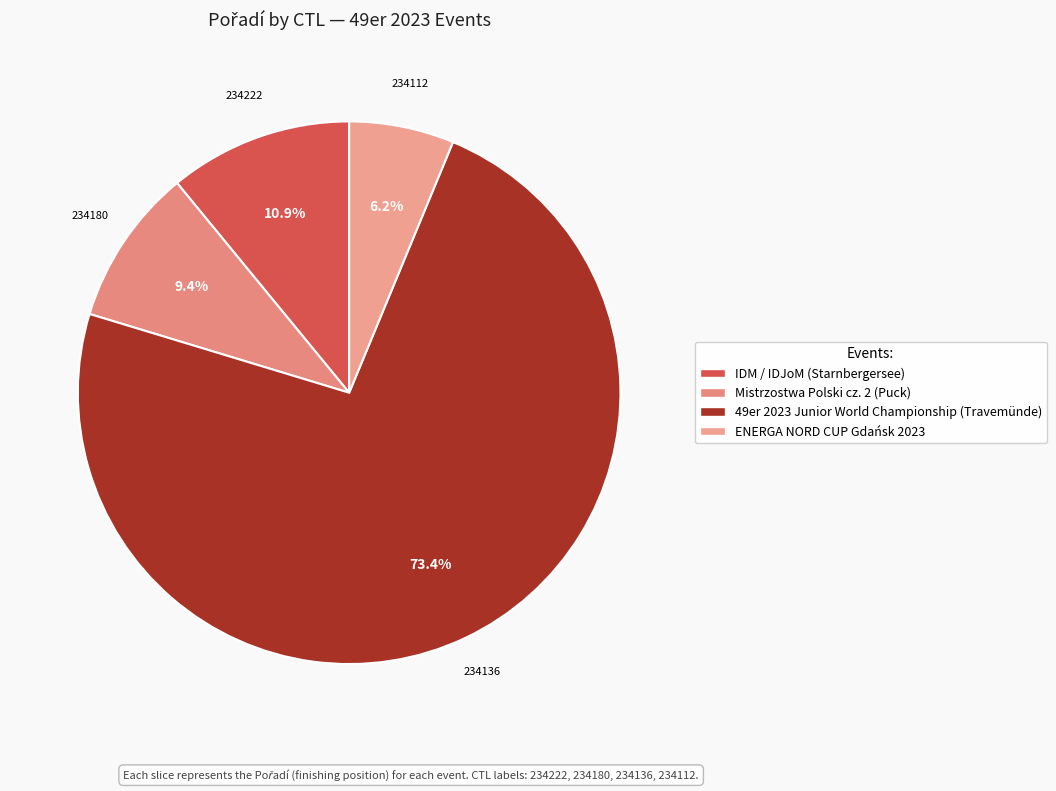

How many slices are in this pie chart?

4